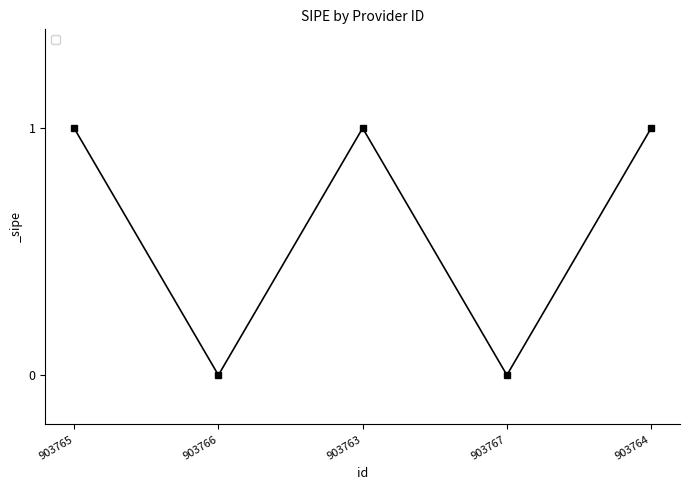

What is the value of the 5th point from the left?

1